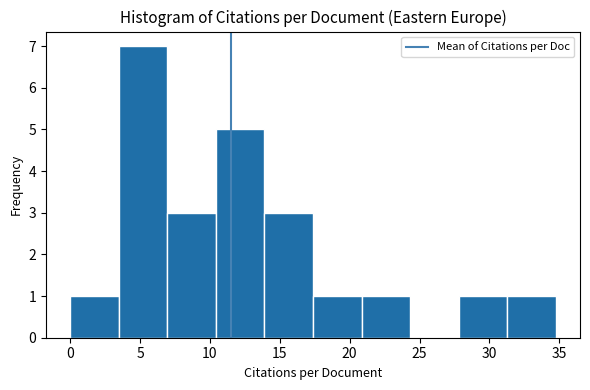

Reading left to right, list every bar in this chart as the range it spans on the x-axis followed by its height. Neither the bar edges nor the heights are printed on the chart, so give them approximately, as read against the axes.

0.0 to 3.5: 1
3.5 to 7.0: 7
7.0 to 10.5: 3
10.5 to 14.0: 5
14.0 to 17.5: 3
17.5 to 21.0: 1
21.0 to 24.5: 1
24.5 to 28.0: 0
28.0 to 31.5: 1
31.5 to 35.0: 1